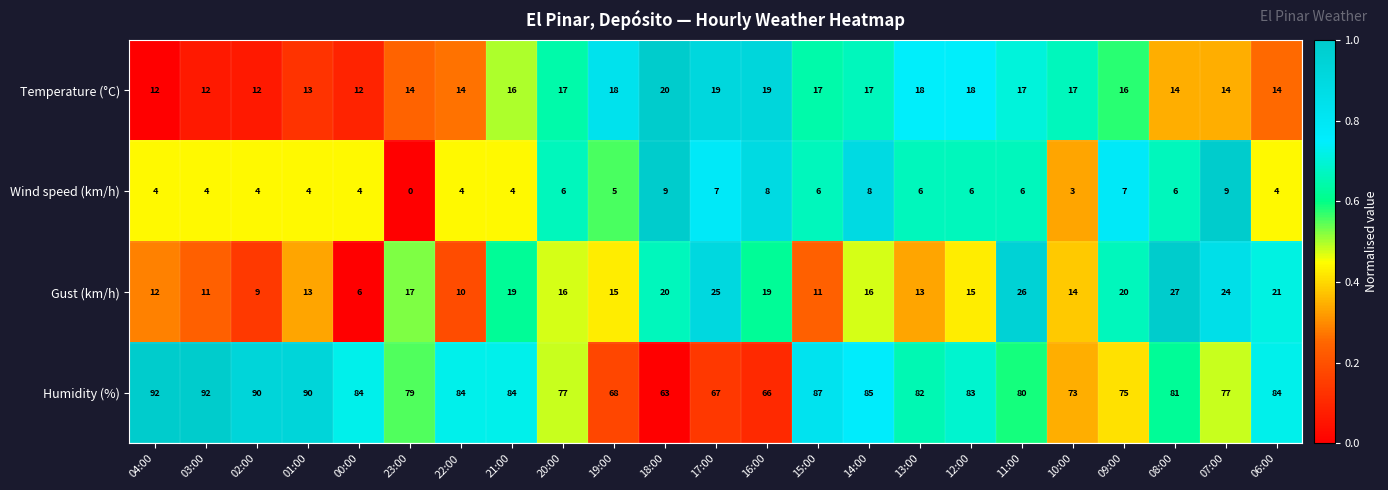

What is the difference between the highest and lowest values at 03:00?

88